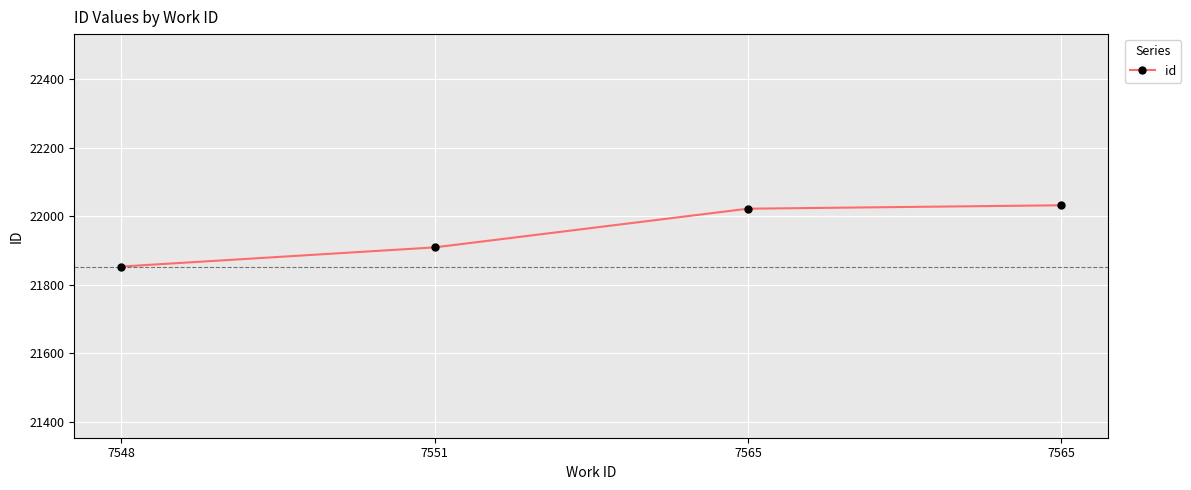

Count the number of categories in the chart.

4